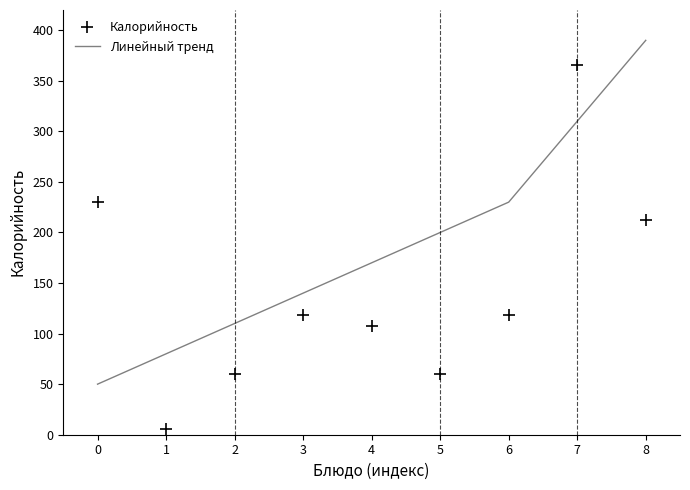

What is the average value of the Линейный тренд series?

187